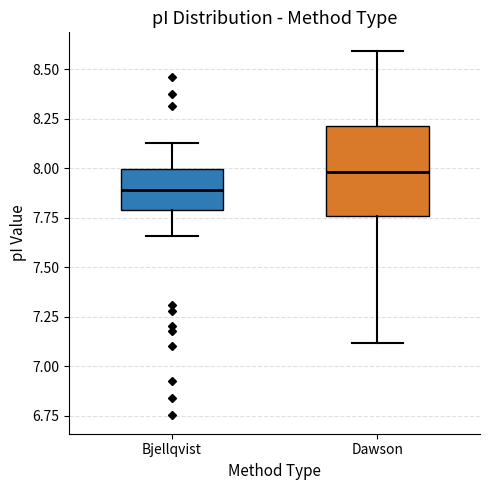

Reading left to right, transcribe this box plot: for each box, give where its median line is, the range the box spans, and where its two whiskers end, as read against the y-axis. The values are not printed on the chart, so give them approximately, as read against the axis.

Bjellqvist: median 7.90, box 7.80 to 8.00, whiskers 7.65 to 8.15
Dawson: median 8.00, box 7.75 to 8.20, whiskers 7.10 to 8.60